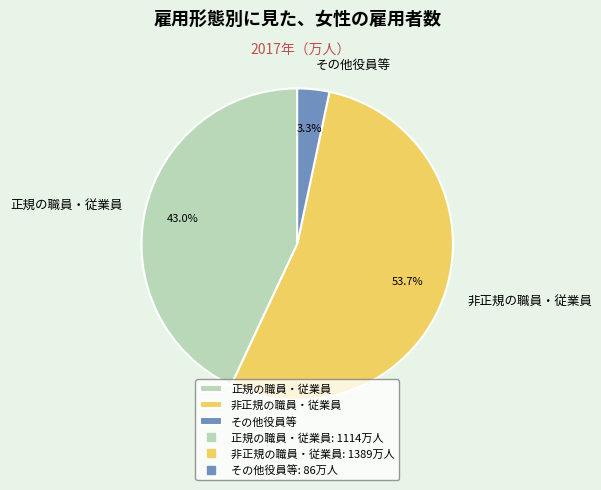

What percentage is the 非正規の職員・従業員 slice, to the nearest percent?

54%